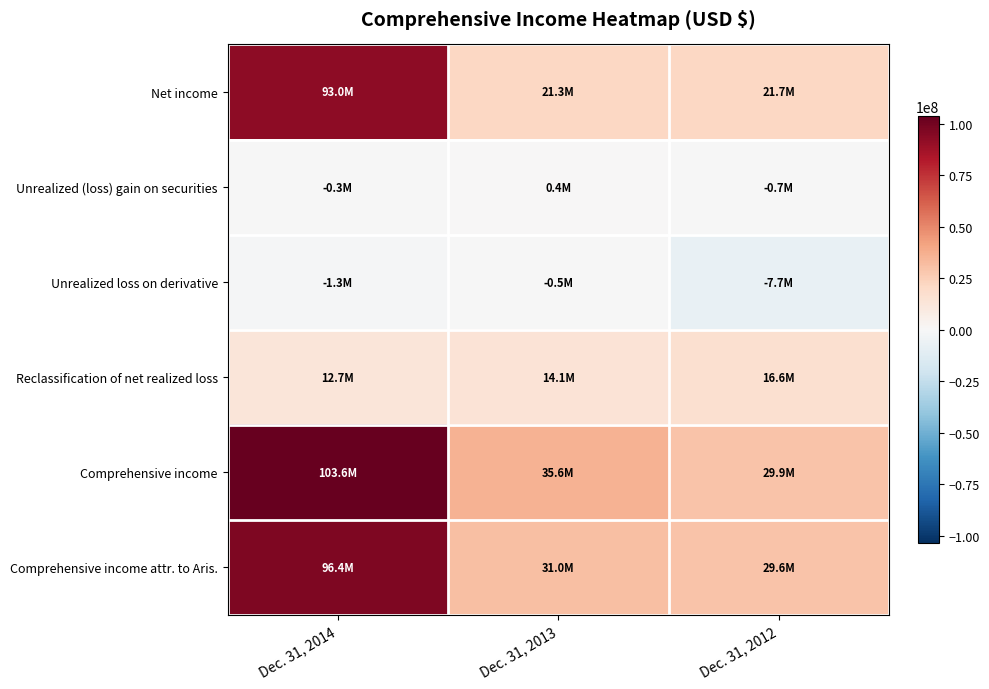

Reading right to left, extract all data points from this chart.

Net income: Dec. 31, 2012=21716455	Dec. 31, 2013=21298737	Dec. 31, 2014=93048490
Unrealized (loss) gain on securities: Dec. 31, 2012=-723632	Dec. 31, 2013=382130	Dec. 31, 2014=-335157
Unrealized loss on derivative: Dec. 31, 2012=-7698630	Dec. 31, 2013=-520195	Dec. 31, 2014=-1318318
Reclassification of net realized loss: Dec. 31, 2012=16564607	Dec. 31, 2013=14131036	Dec. 31, 2014=12653954
Comprehensive income: Dec. 31, 2012=29858800	Dec. 31, 2013=35623184	Dec. 31, 2014=103617493
Comprehensive income attr. to Aris.: Dec. 31, 2012=29643233	Dec. 31, 2013=30992402	Dec. 31, 2014=96361238